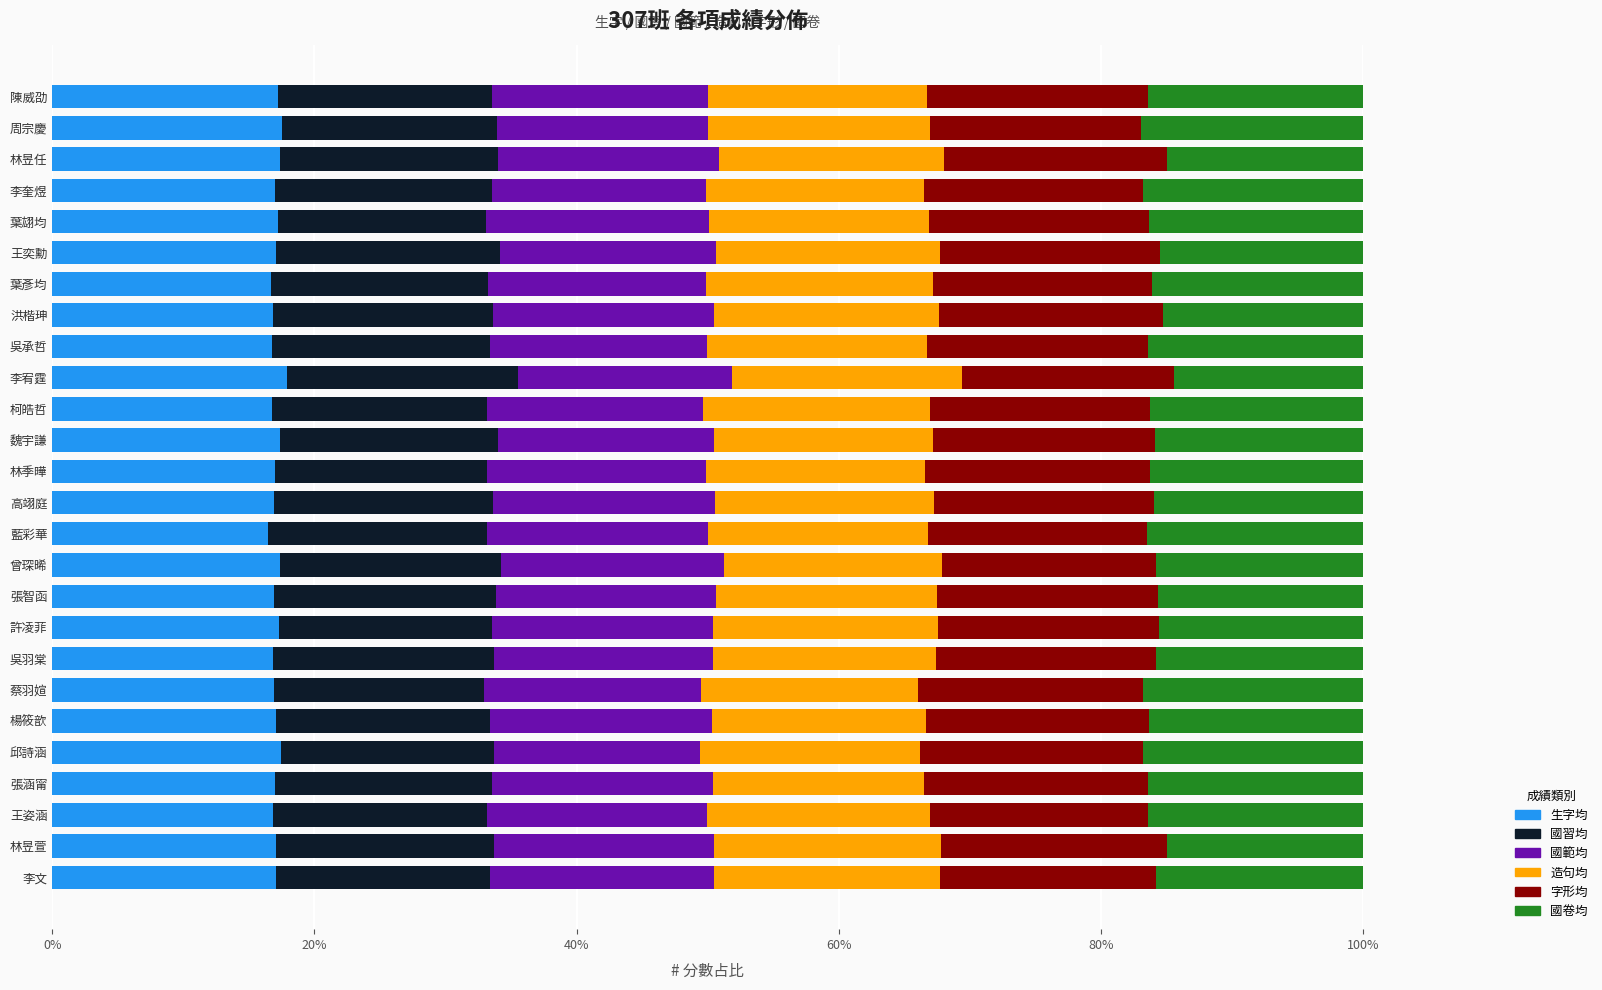

What is the total value across all series at 林季曄?

100.0